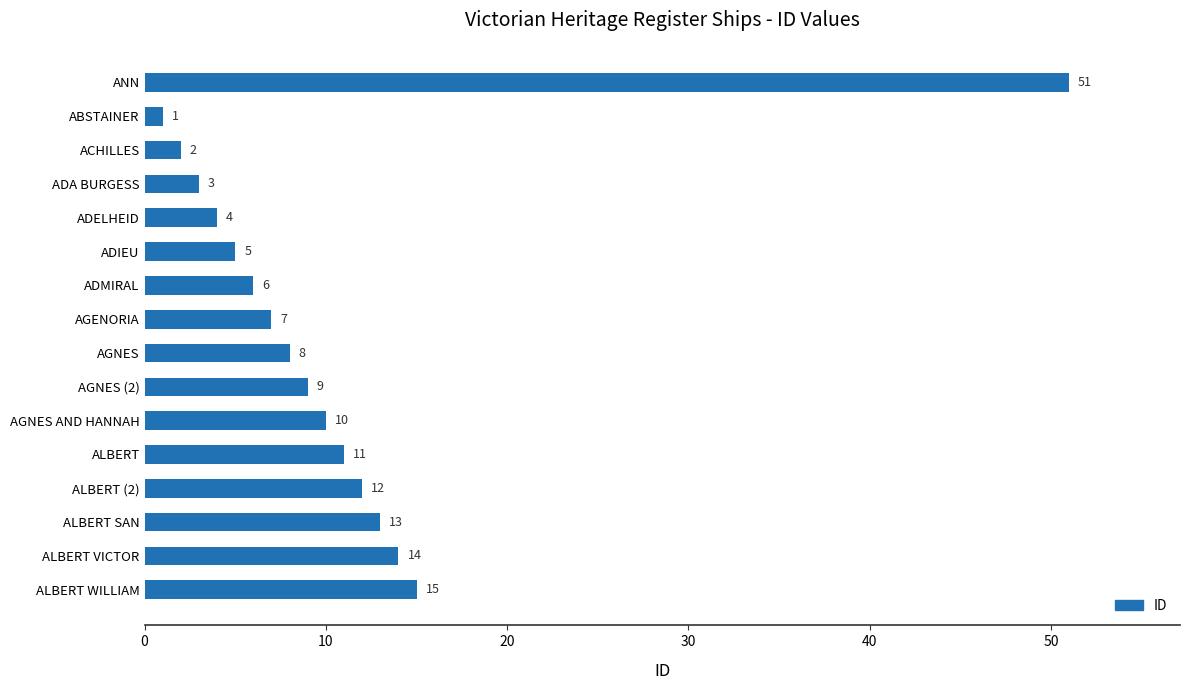

Does the chart contain any negative values?

No